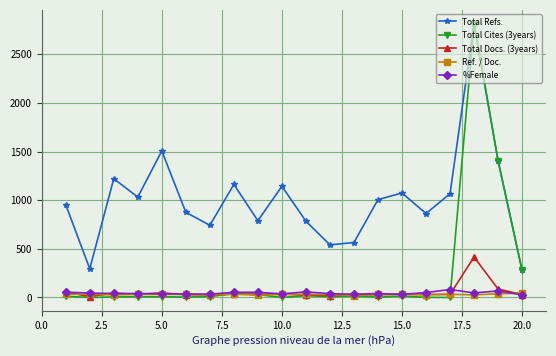

What are all the series names shown in the legend?

Total Refs., Total Cites (3years), Total Docs. (3years), Ref. / Doc., %Female